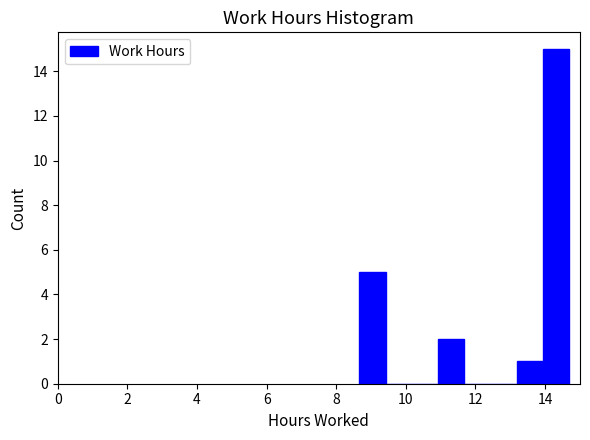

Around what value on the x-axis is the tallest bar? Give the approximate position of its centre, as read against the axis.

14.4